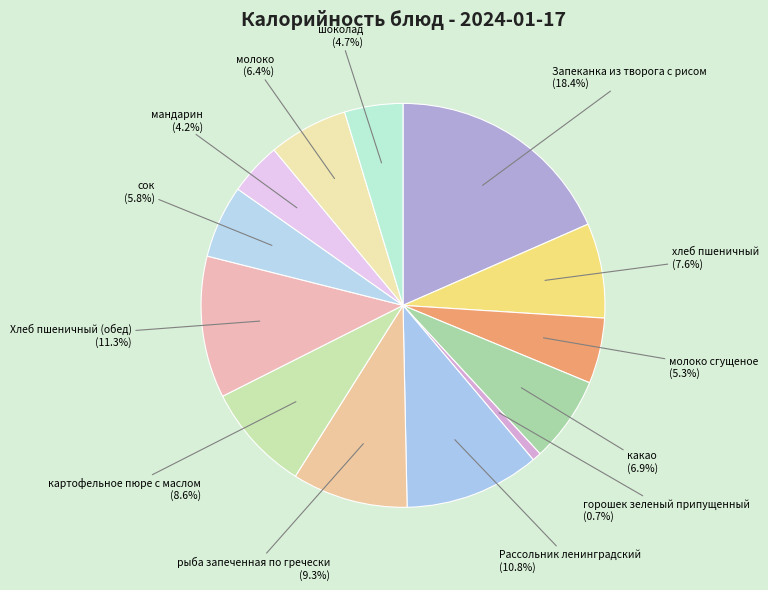

Is there a majority slice in this chart?

No